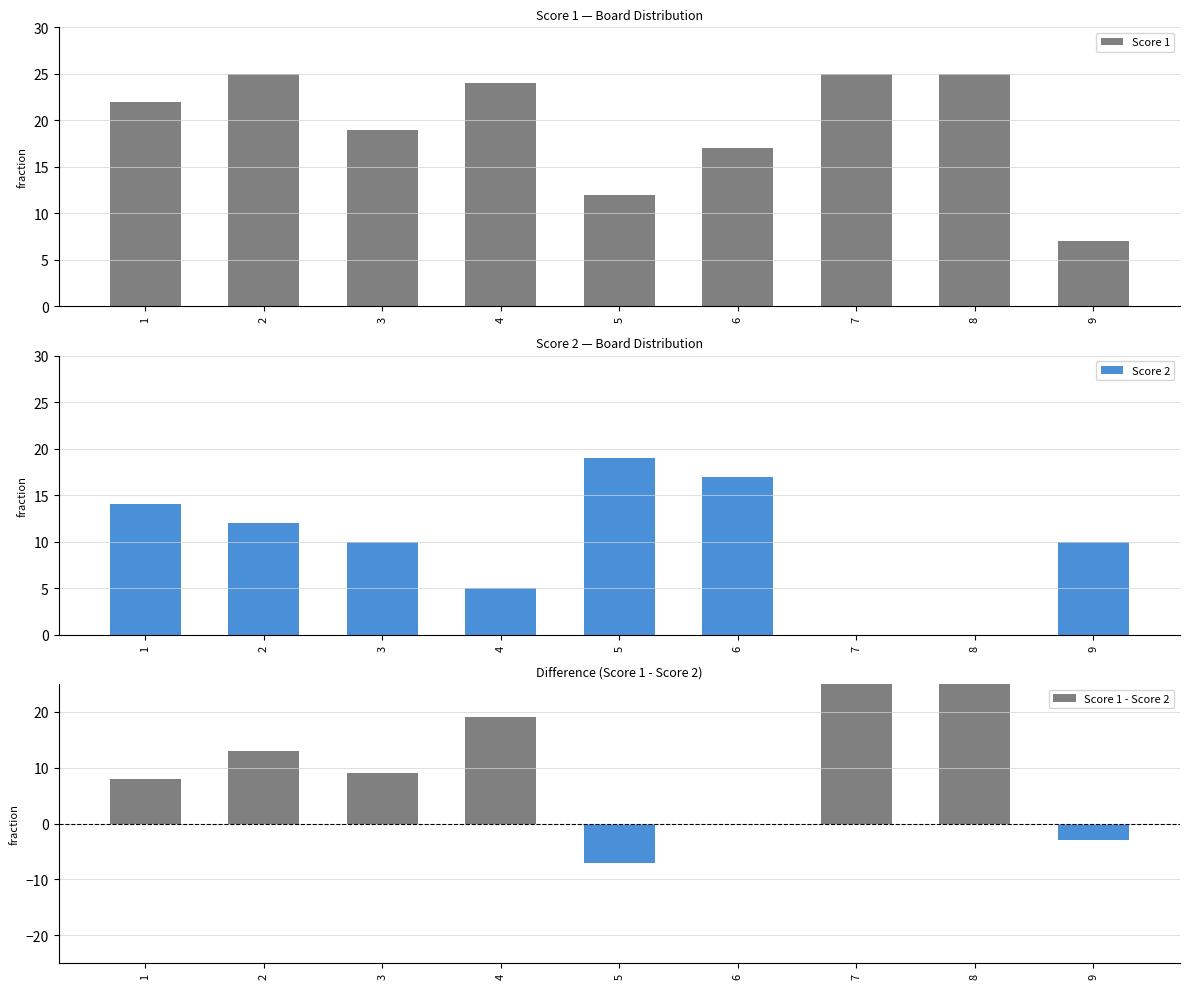

Which series has the largest range (max minus min)?

Score 2